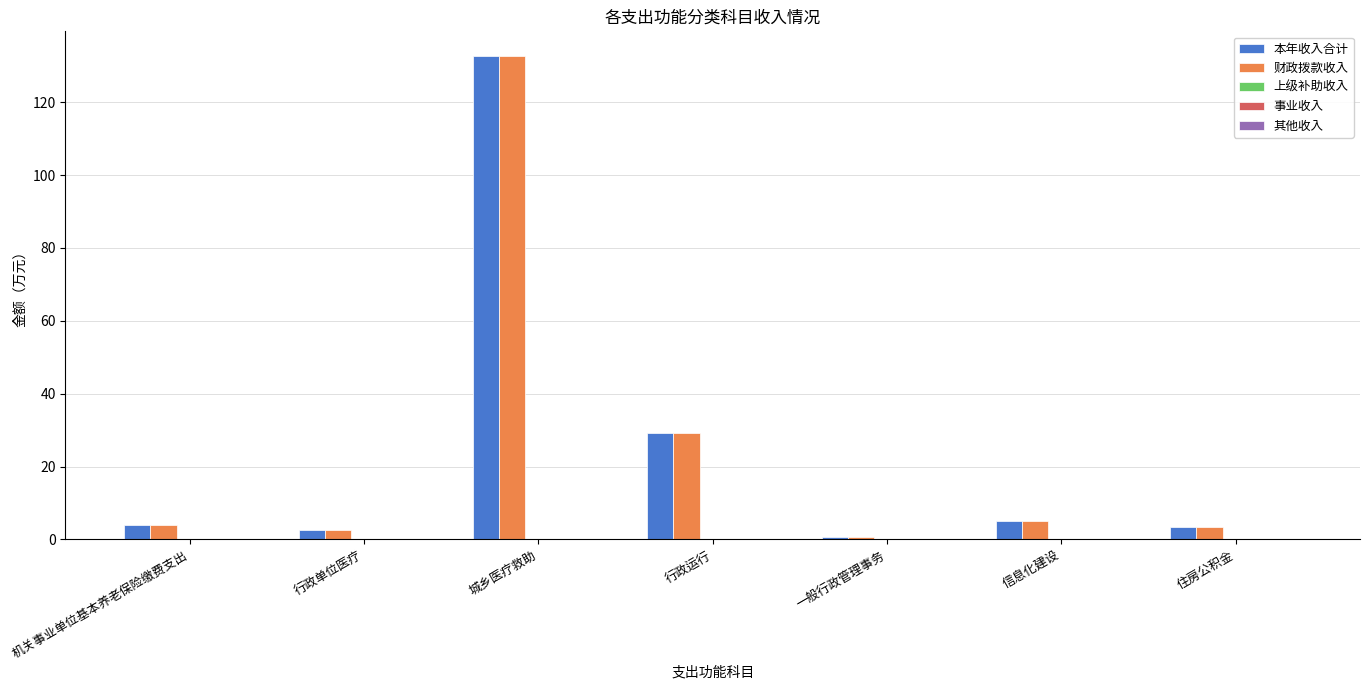

What is the average value of the 财政拨款收入 series?

25.4